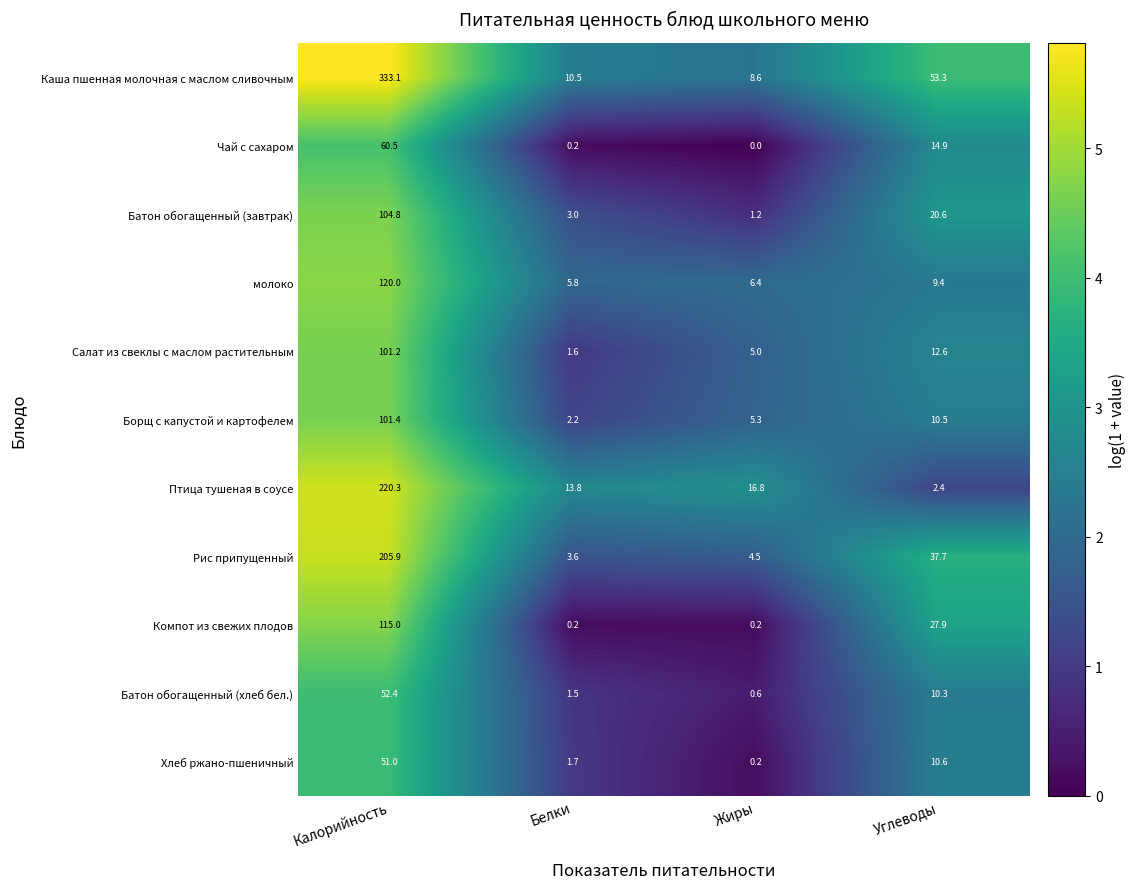

What is the difference between the maximum and second lowest values in the Птица тушеная в соусе series?

206.5